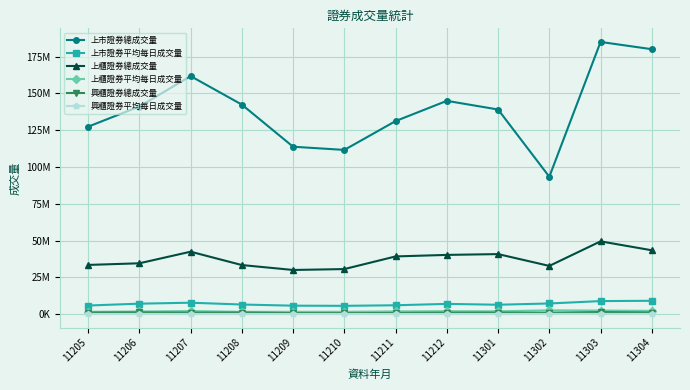

What is the highest value of the 上市證券總成交量 series?

185059730